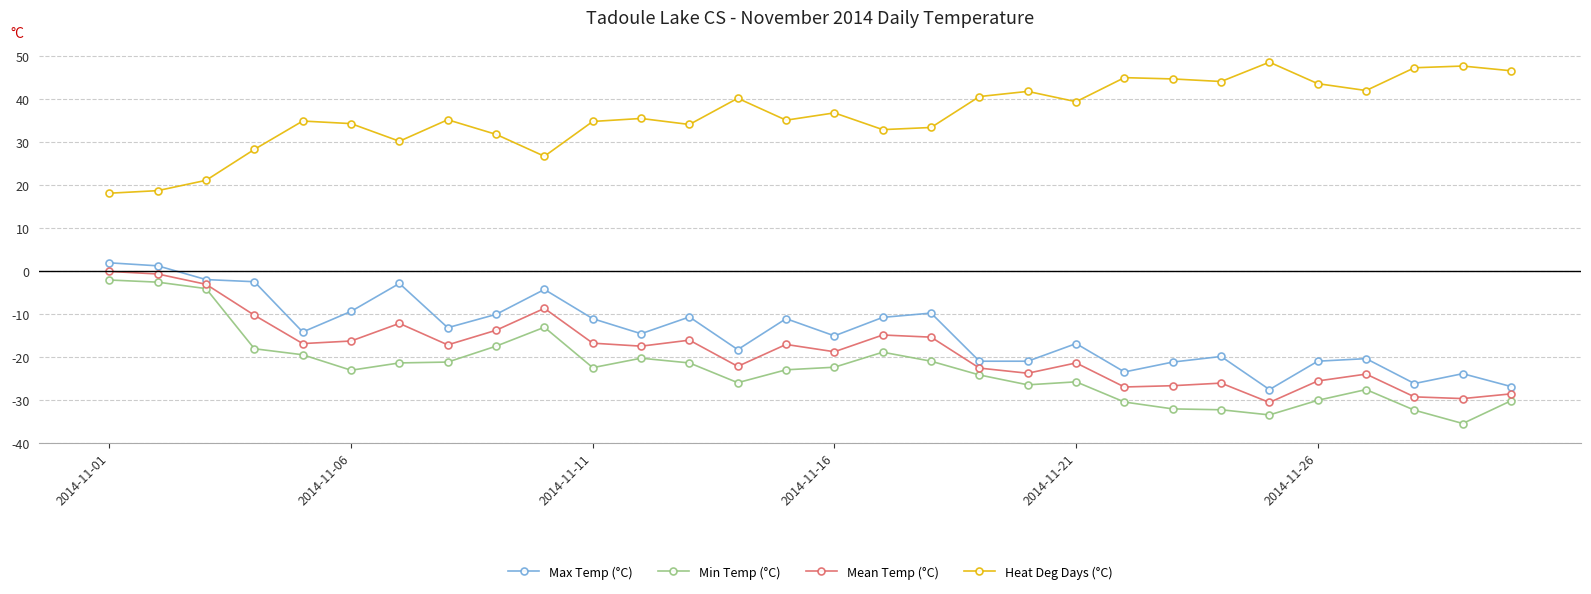

True or false: Heat Deg Days (°C) and Mean Temp (°C) cross at least once.

False